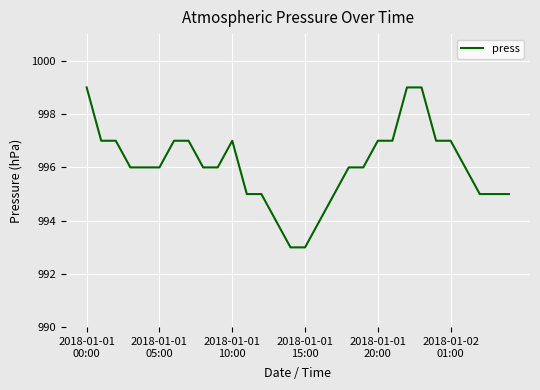

What is the sum of all values?

29882